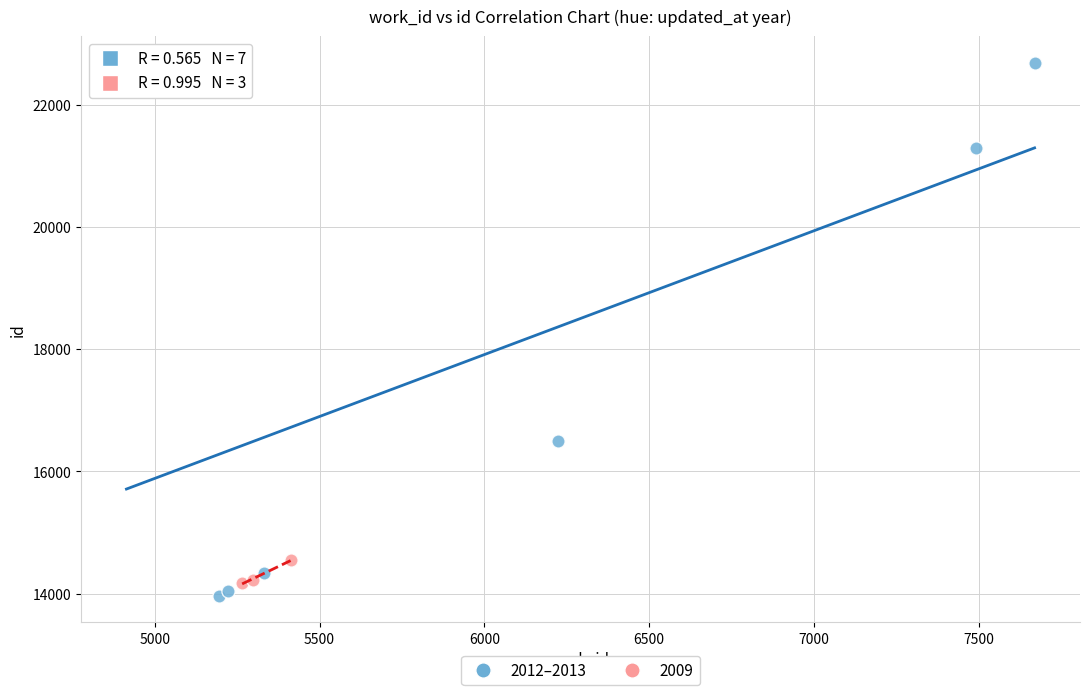

Which series reaches the maximum Y coordinate?

2012–2013